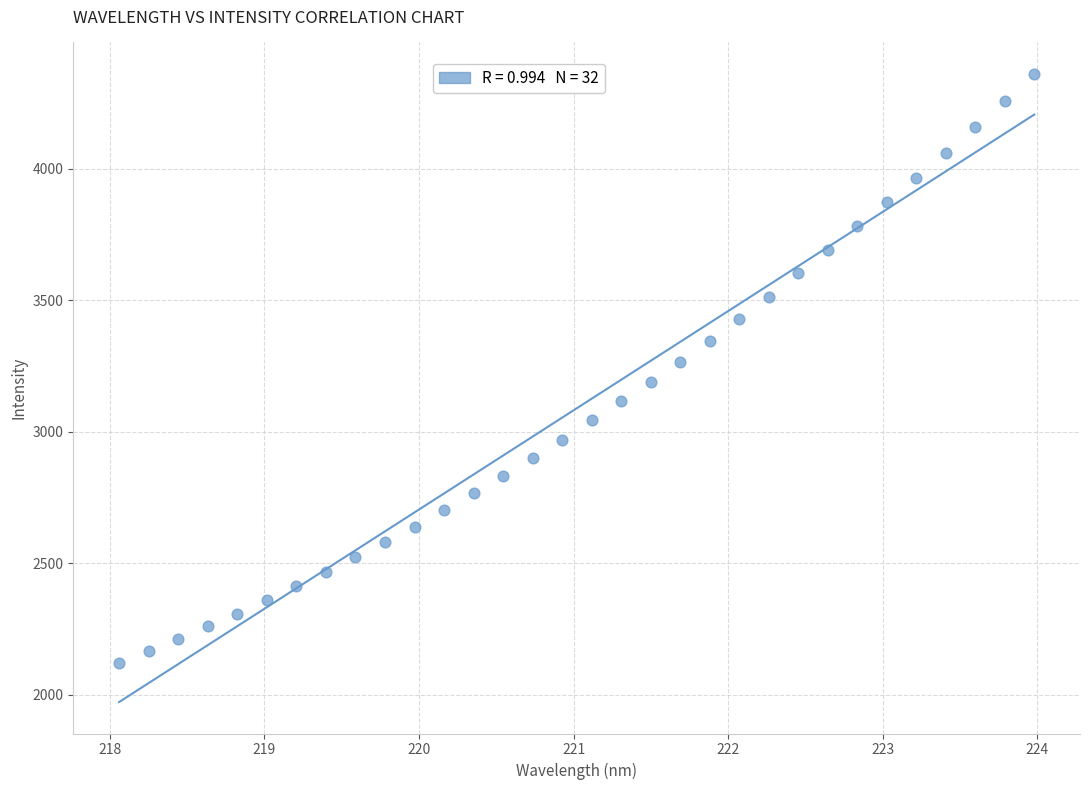

What is the range of X values (max minus min)?

5.9